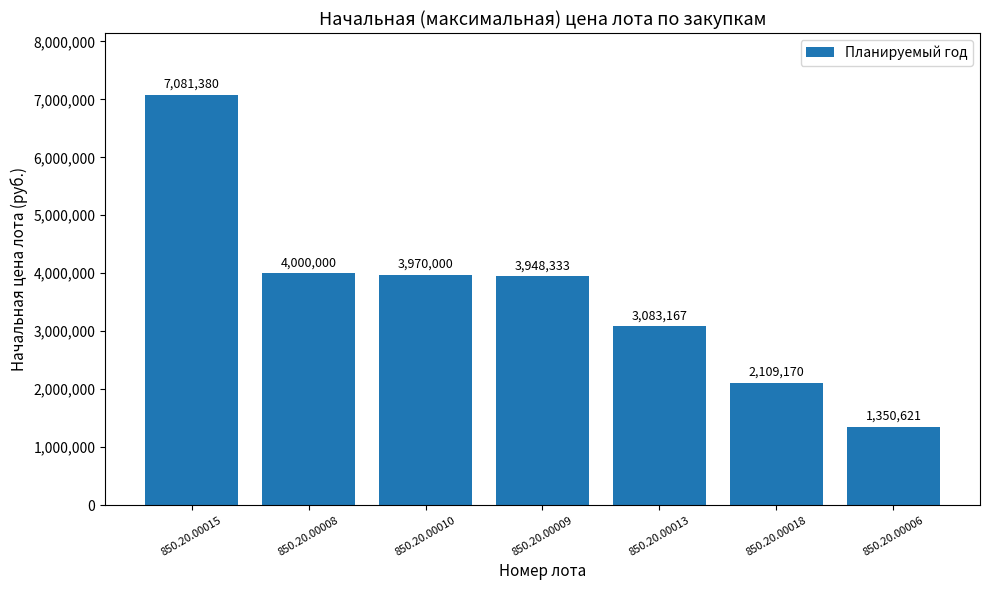

Rank the categories by value from highest to lowest.

850.20.00015, 850.20.00008, 850.20.00010, 850.20.00009, 850.20.00013, 850.20.00018, 850.20.00006